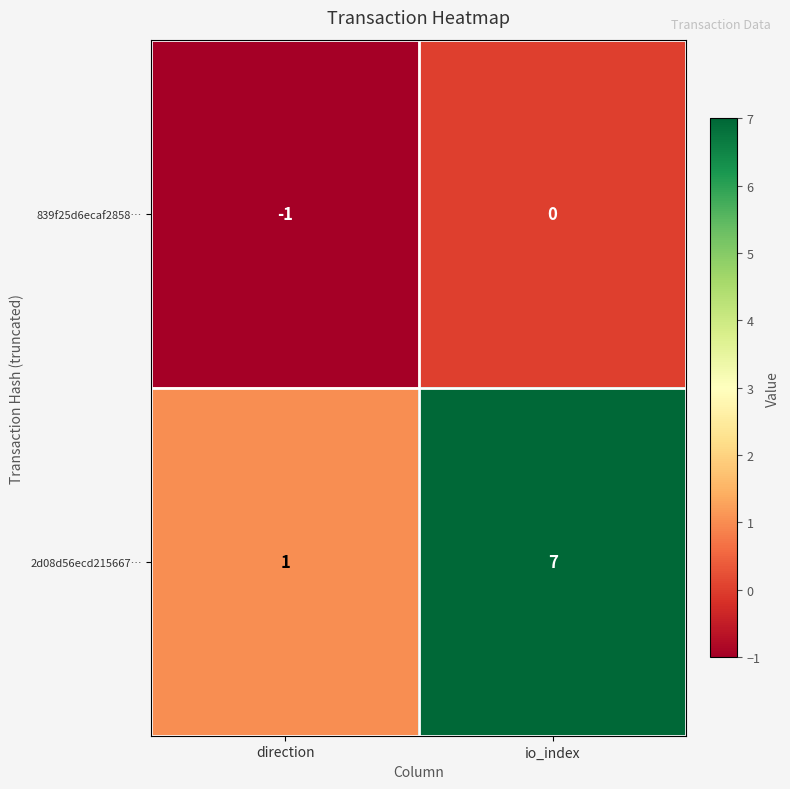

Is it true that 839f25d6ecaf2858… equals -1 at direction?

True